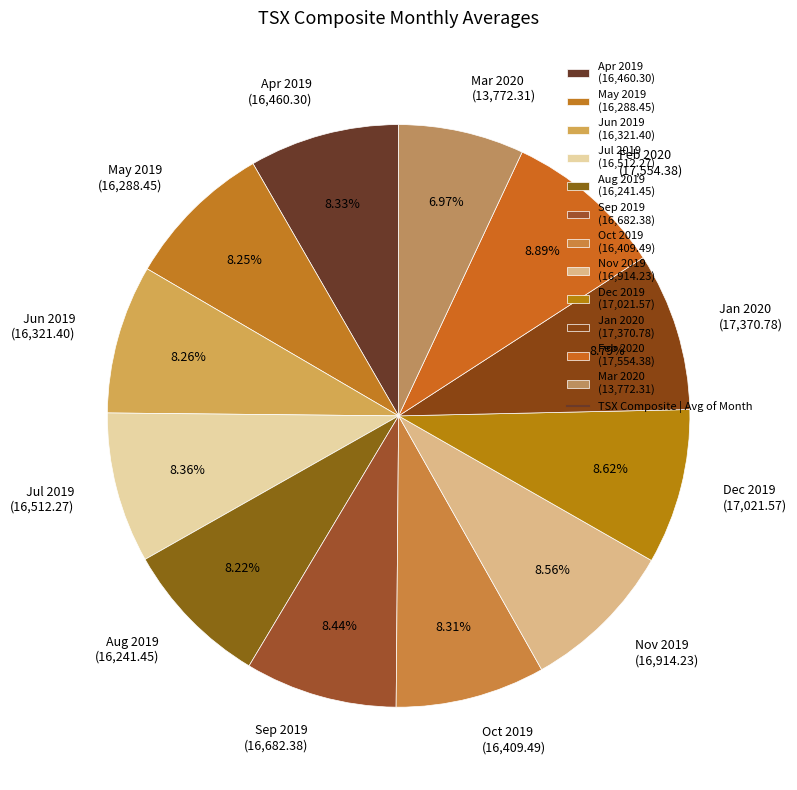

True or false: Oct 2019 accounts for 15% of the total.

False